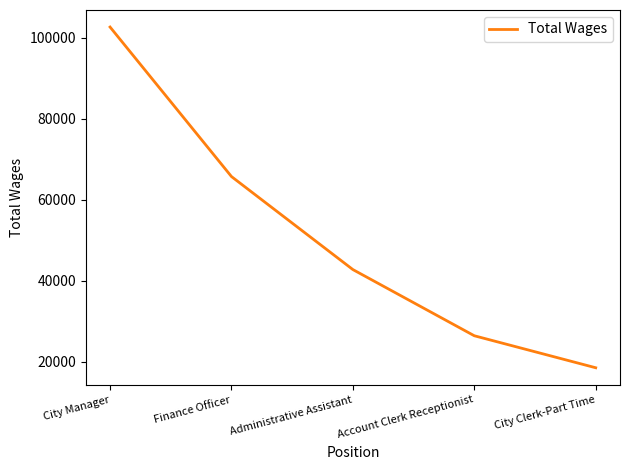

Read the value at City Manager, to the nearest 50.

102650